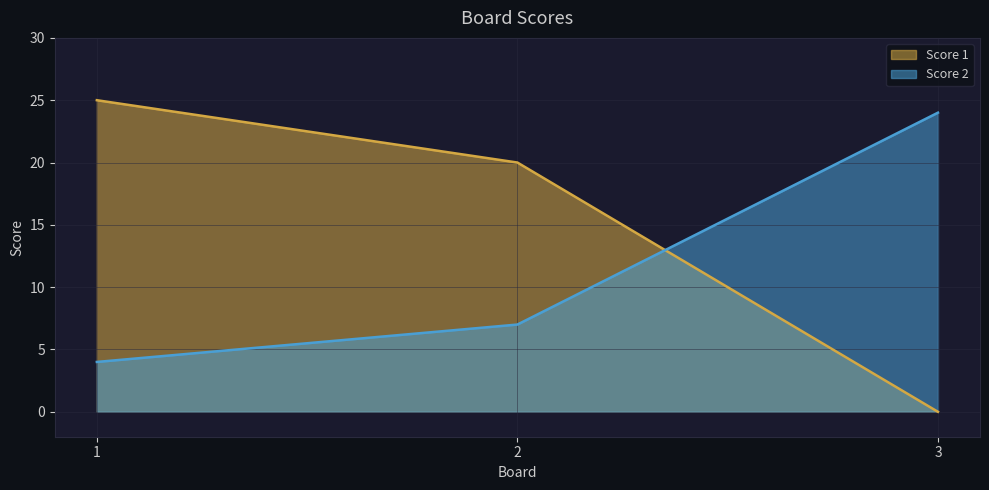

What are all the series names shown in the legend?

Score 1, Score 2